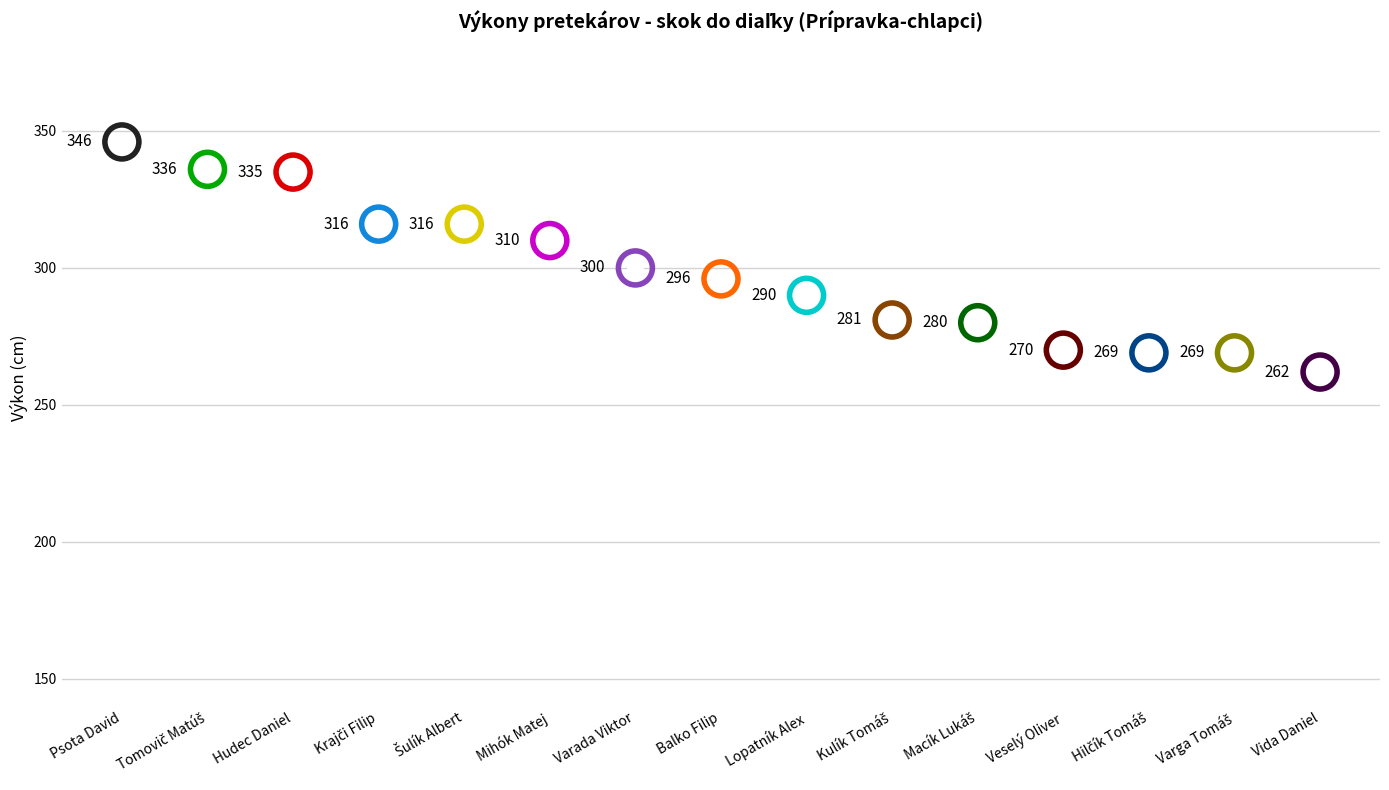

What is the ratio of the value at Hudec Daniel to the value at Macík Lukáš?

1.2